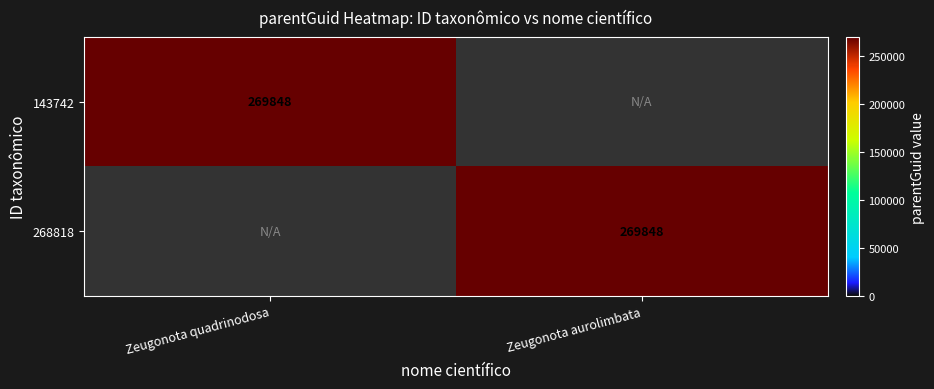

True or false: 268818 has a value of 269848 at Zeugonota aurolimbata.

True